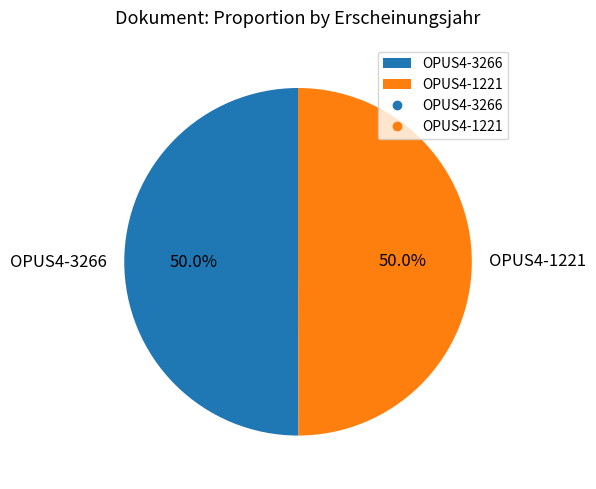

What percentage is NOT represented by OPUS4-3266?

50.0%